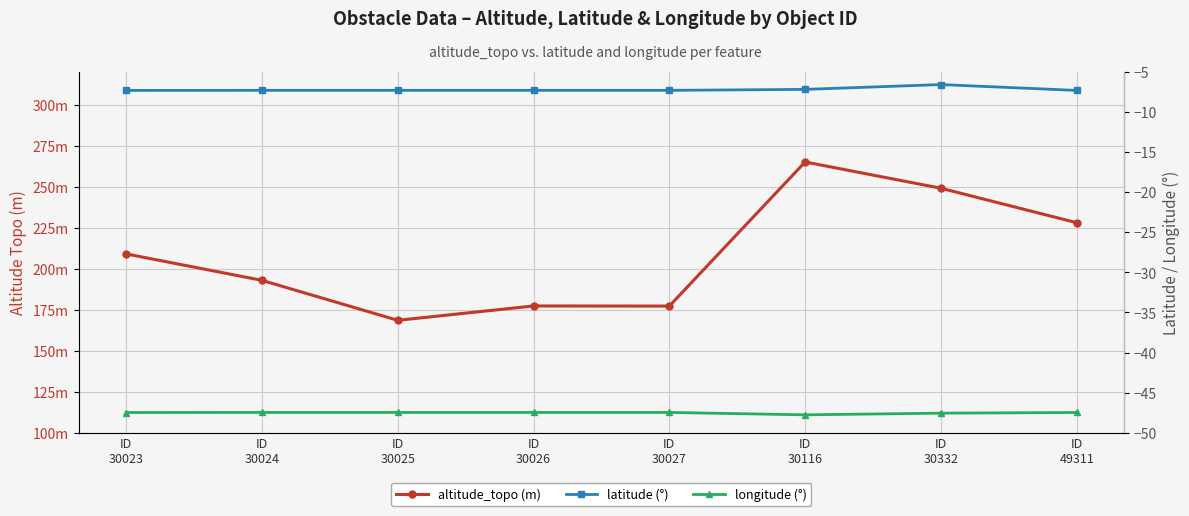

At how many categories does at least one series exceed 28?

8